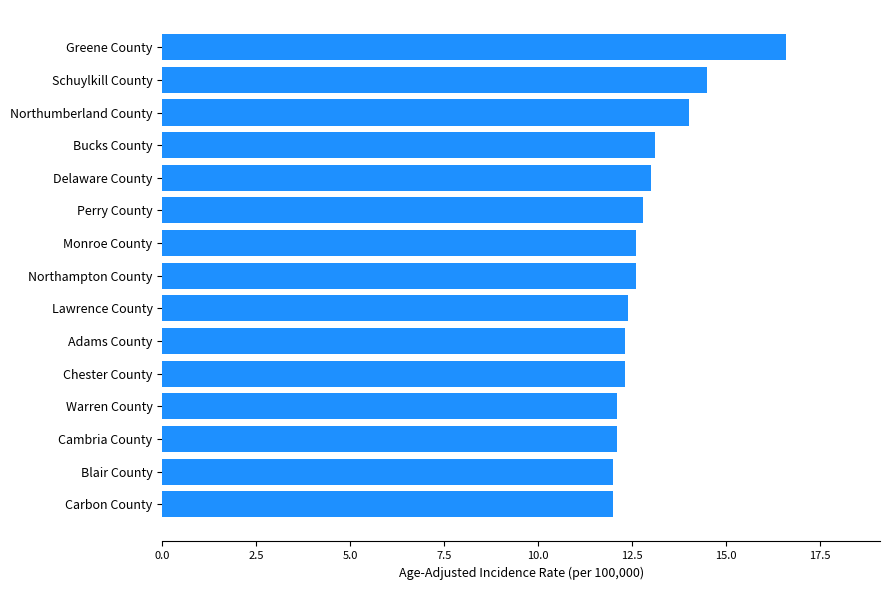

What is the smallest value displayed?

12.0